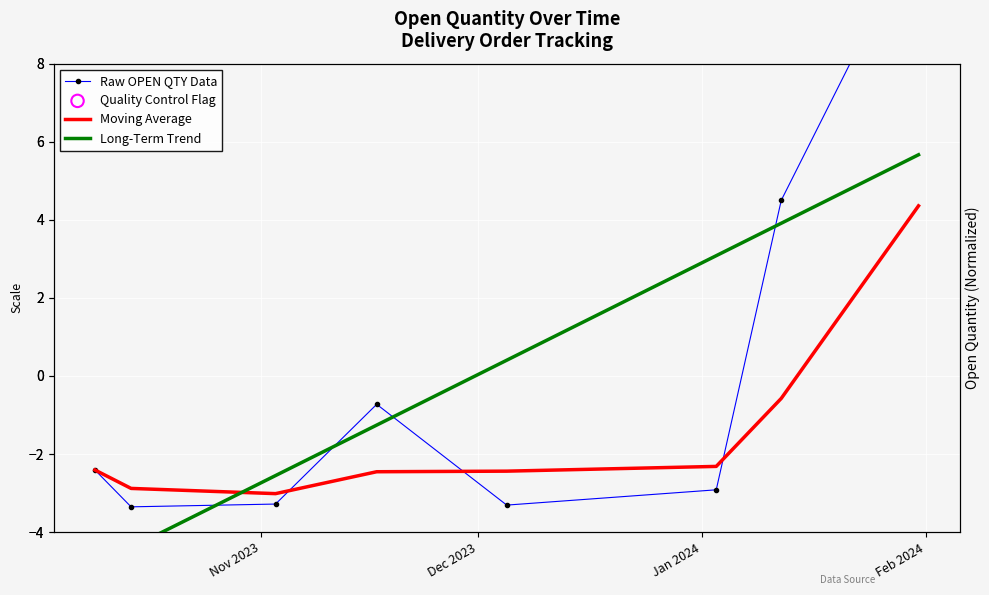

At how many categories does at least one series exceed 3?

3